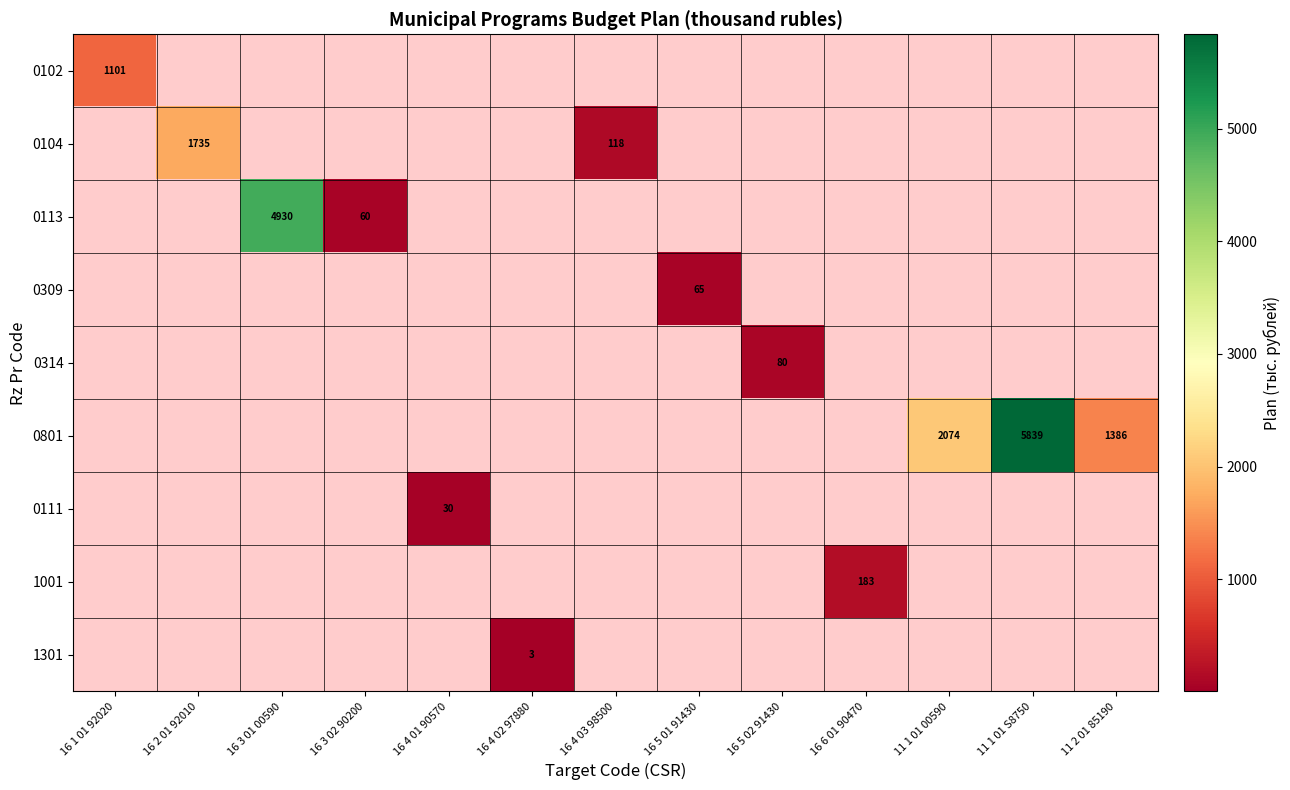

Which has a higher value, 16 4 01 90570 or 16 6 01 90470?

16 6 01 90470